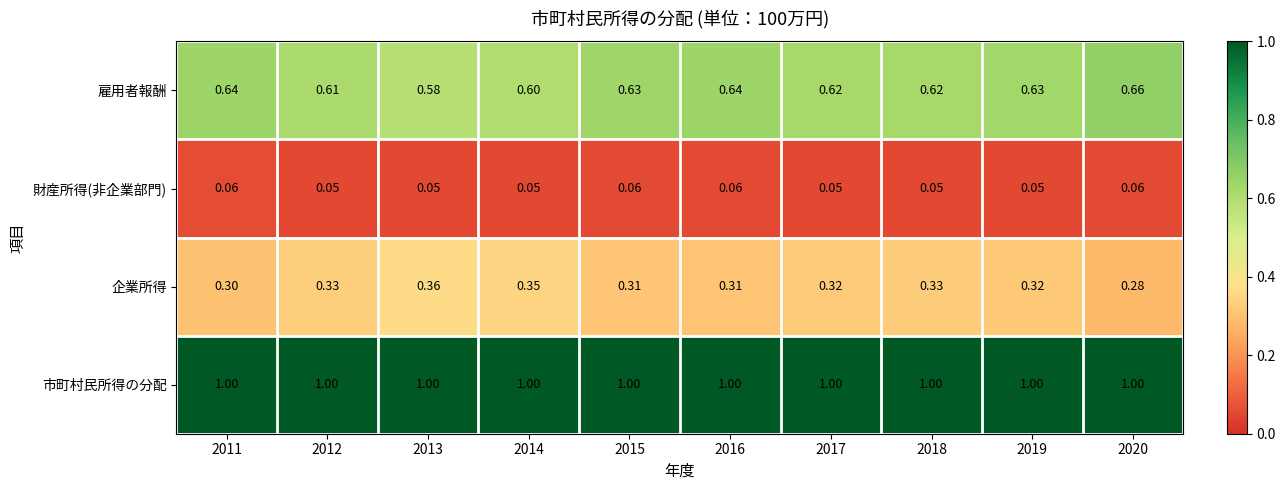

Between 2011 and 2019, which series saw the biggest shift?

企業所得